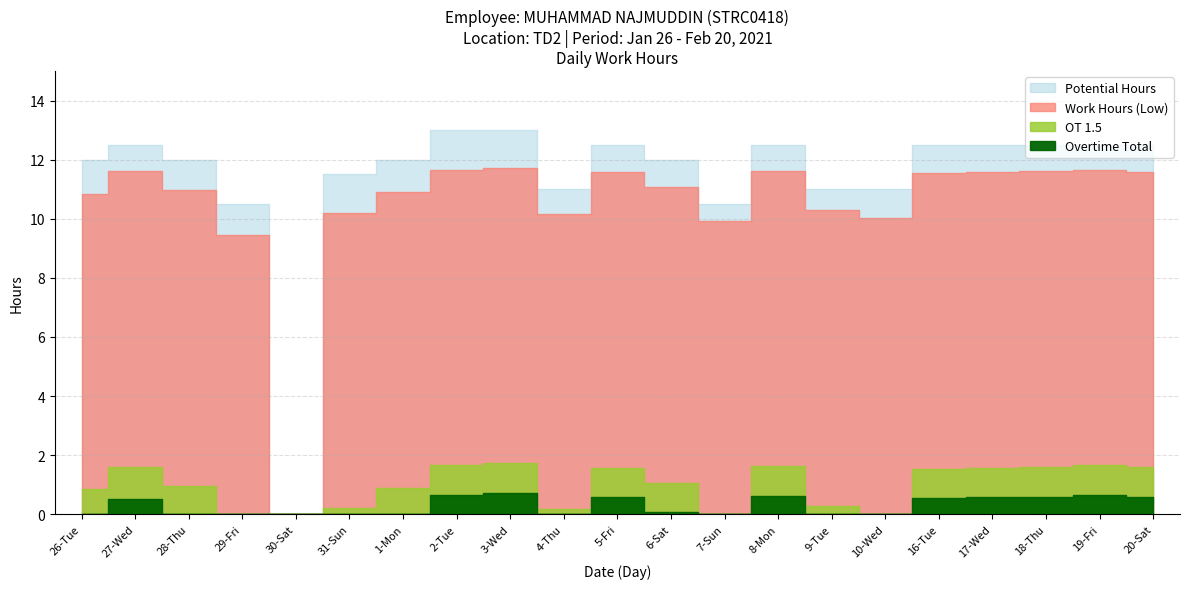

What is the difference between the highest and lowest values at 18-Thu?

11.9